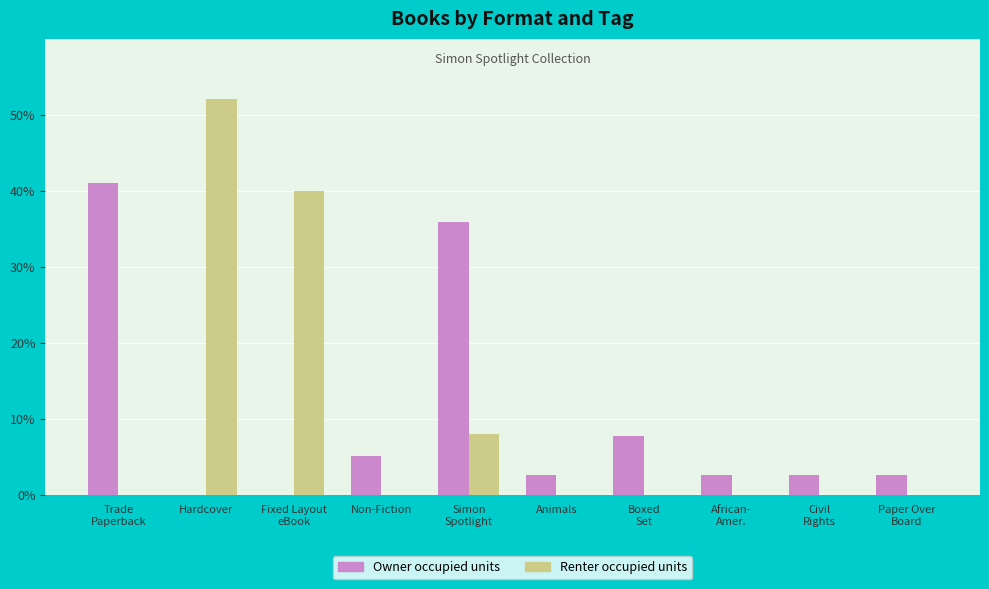

How many data points does each series have?

10